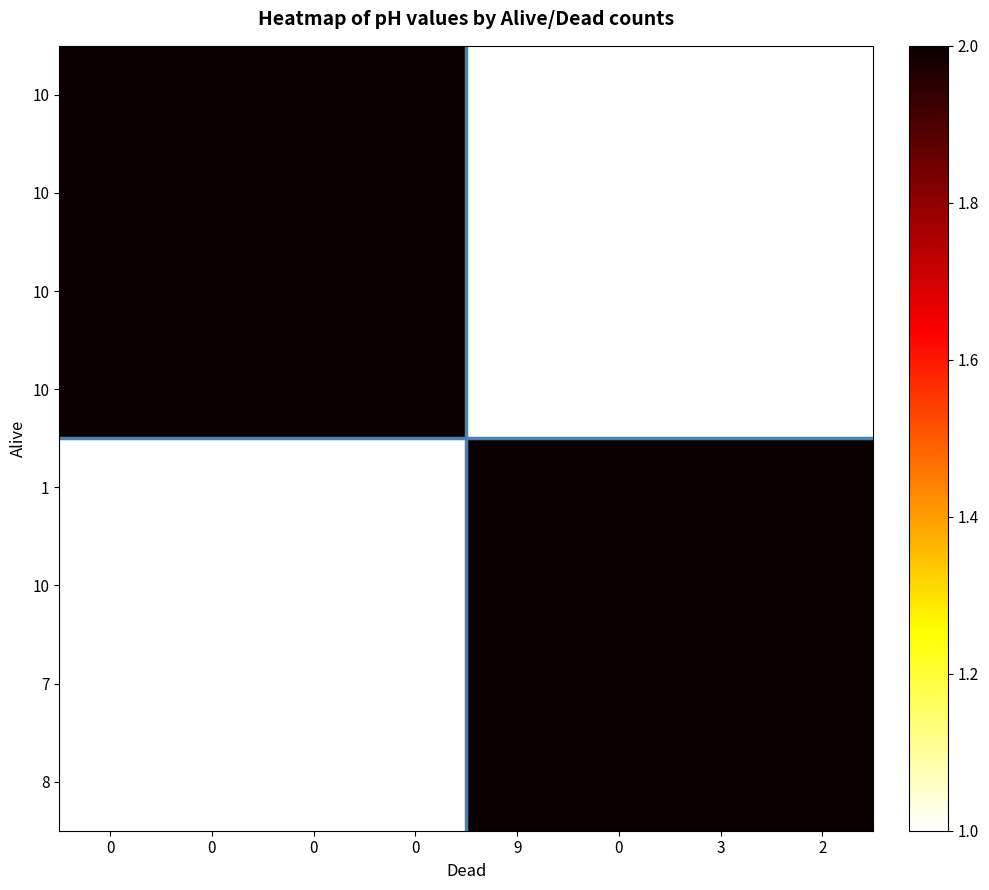

Which category has the lowest value across all series?

9